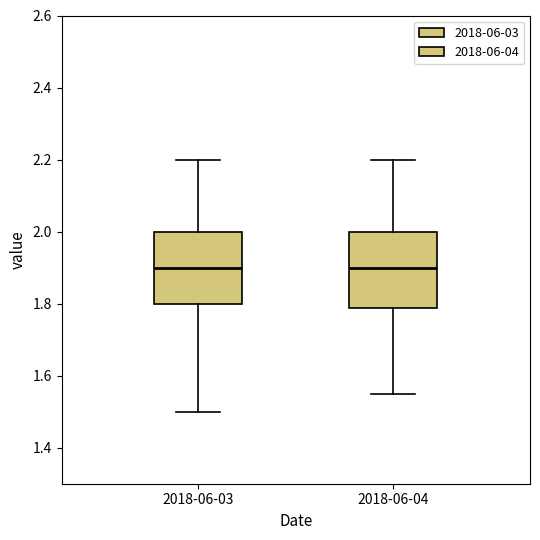

Reading left to right, transcribe this box plot: for each box, give where its median line is, the range the box spans, and where its two whiskers end, as read against the y-axis. The values are not printed on the chart, so give them approximately, as read against the axis.

2018-06-03: median 1.90, box 1.80 to 2.00, whiskers 1.50 to 2.20
2018-06-04: median 1.90, box 1.78 to 2.00, whiskers 1.56 to 2.20